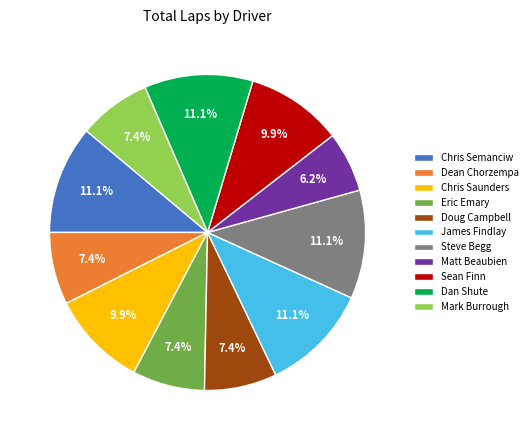

Is the sum of Chris Semanciw and Eric Emary greater than half?

No